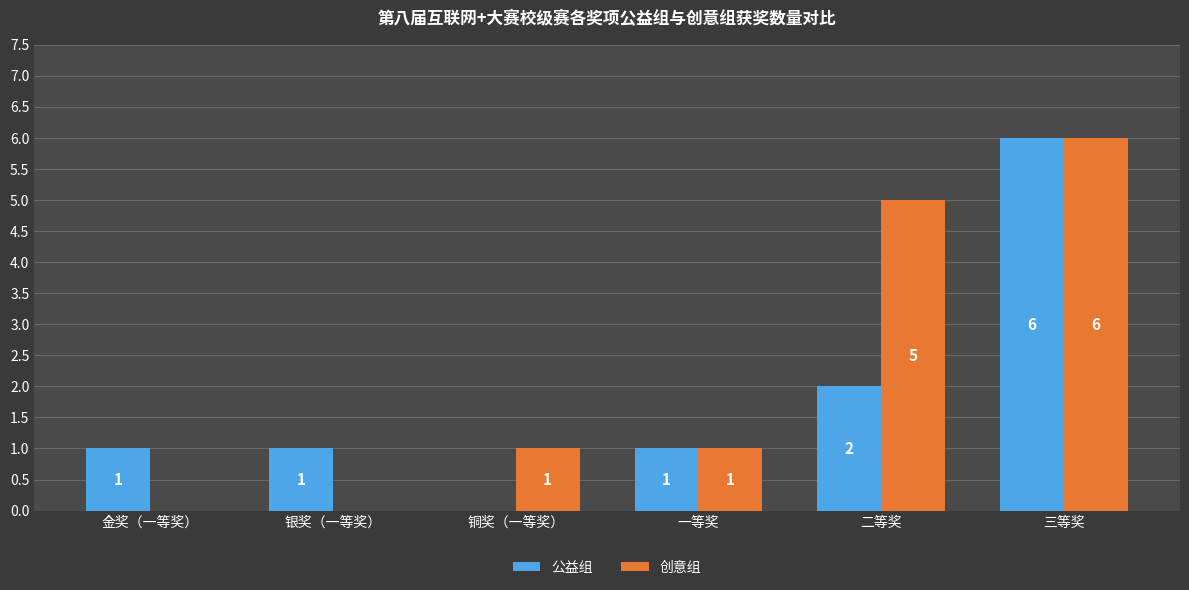

The 公益组 series shows 1 at 金奖（一等奖）. True or false?

True